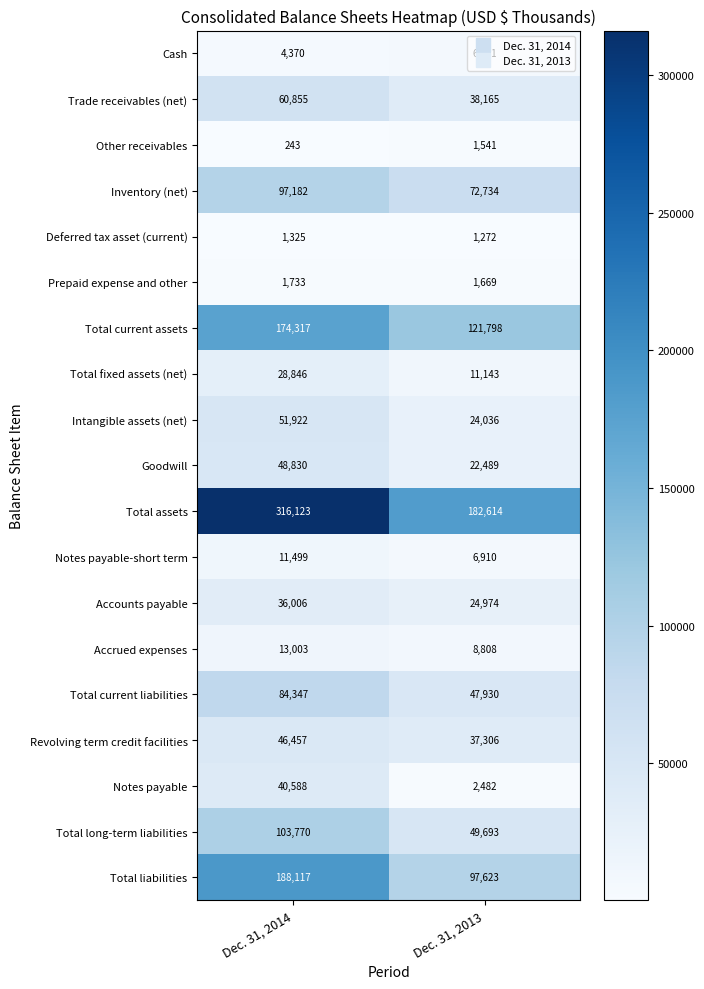

Which label corresponds to the smallest value in the chart?

Dec. 31, 2014